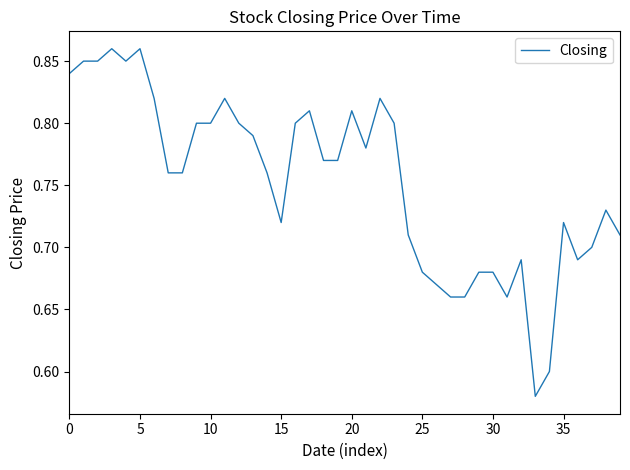

What is the sum of all values?

30.1